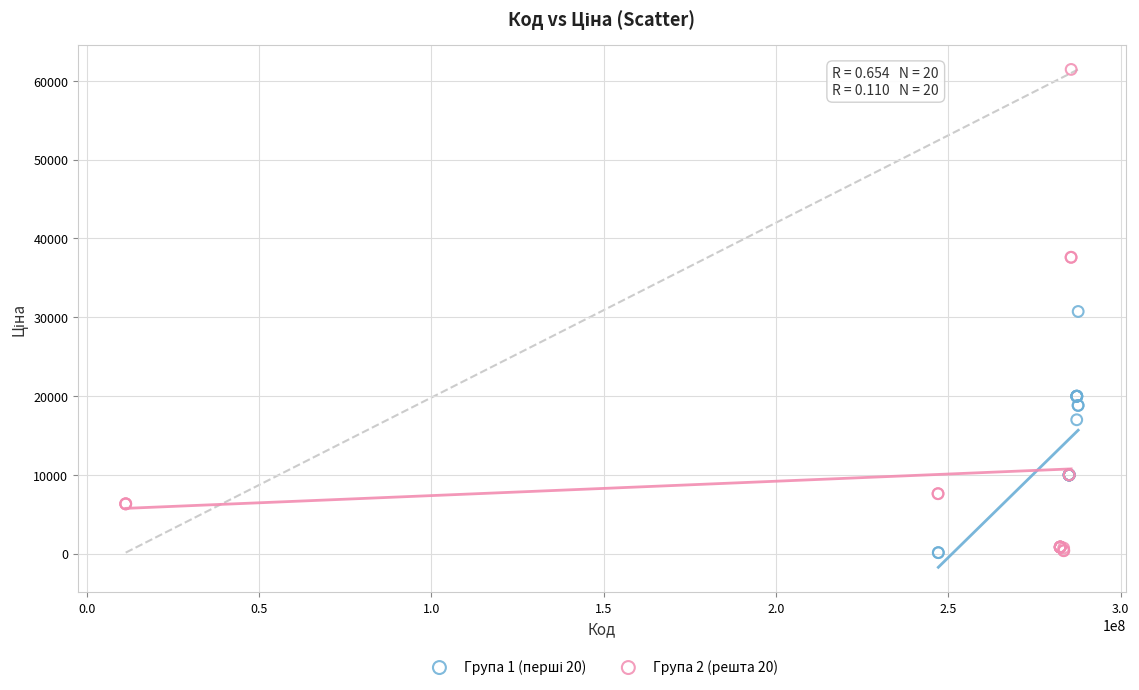

Which series has the widest spread of Y values?

Група 2 (решта 20)